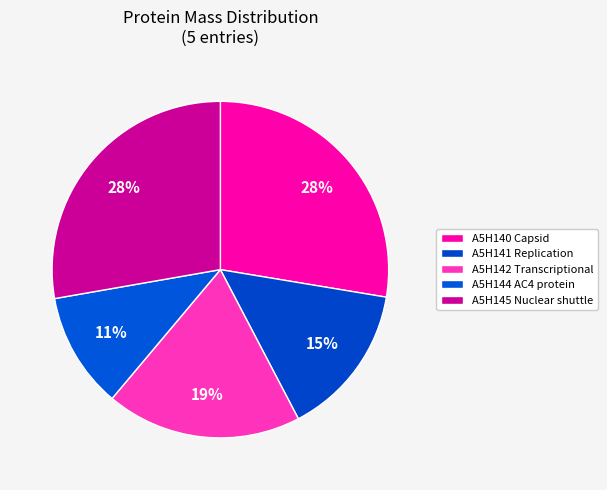

How many segments does this pie chart have?

5